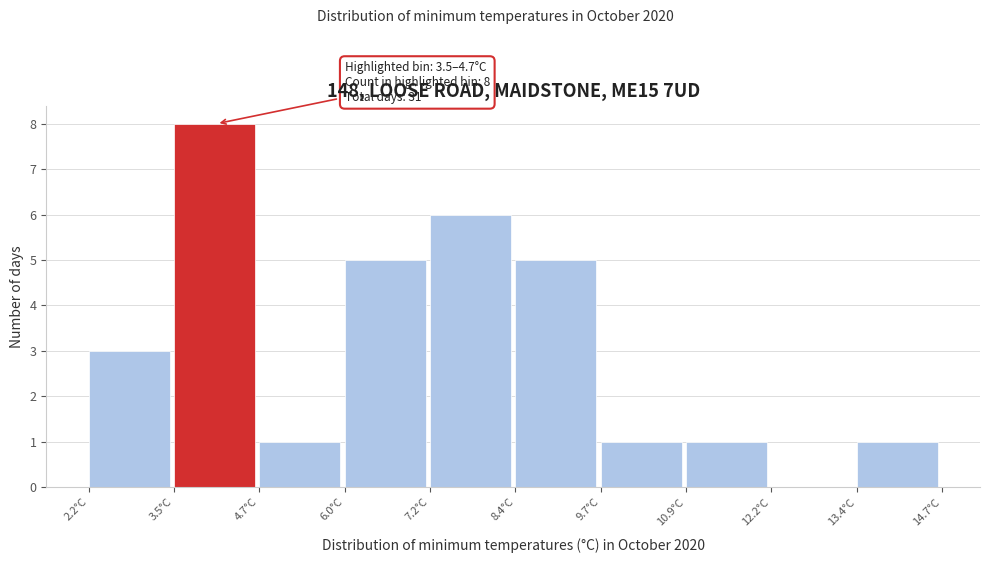

Over which range of the x-axis is the bar tallest?

3.45 to 4.70